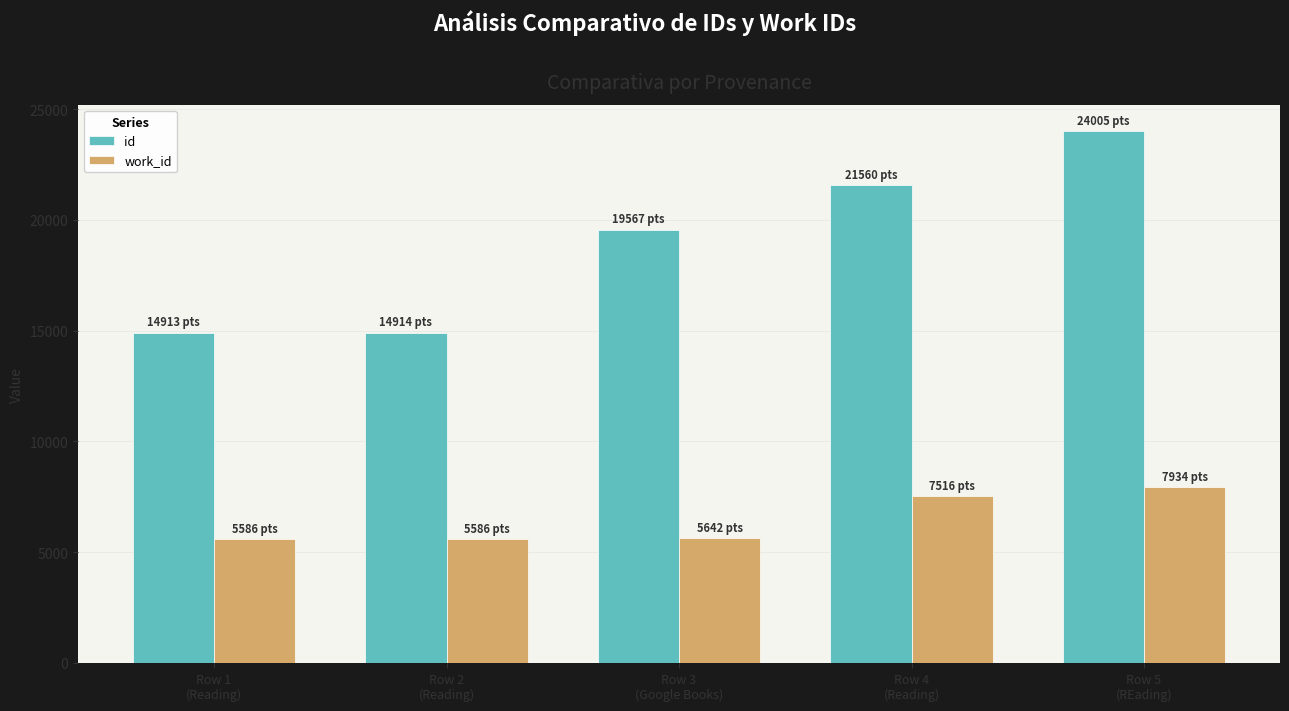

What is the label of the 5th bar from the left?

Row 5
(REading)